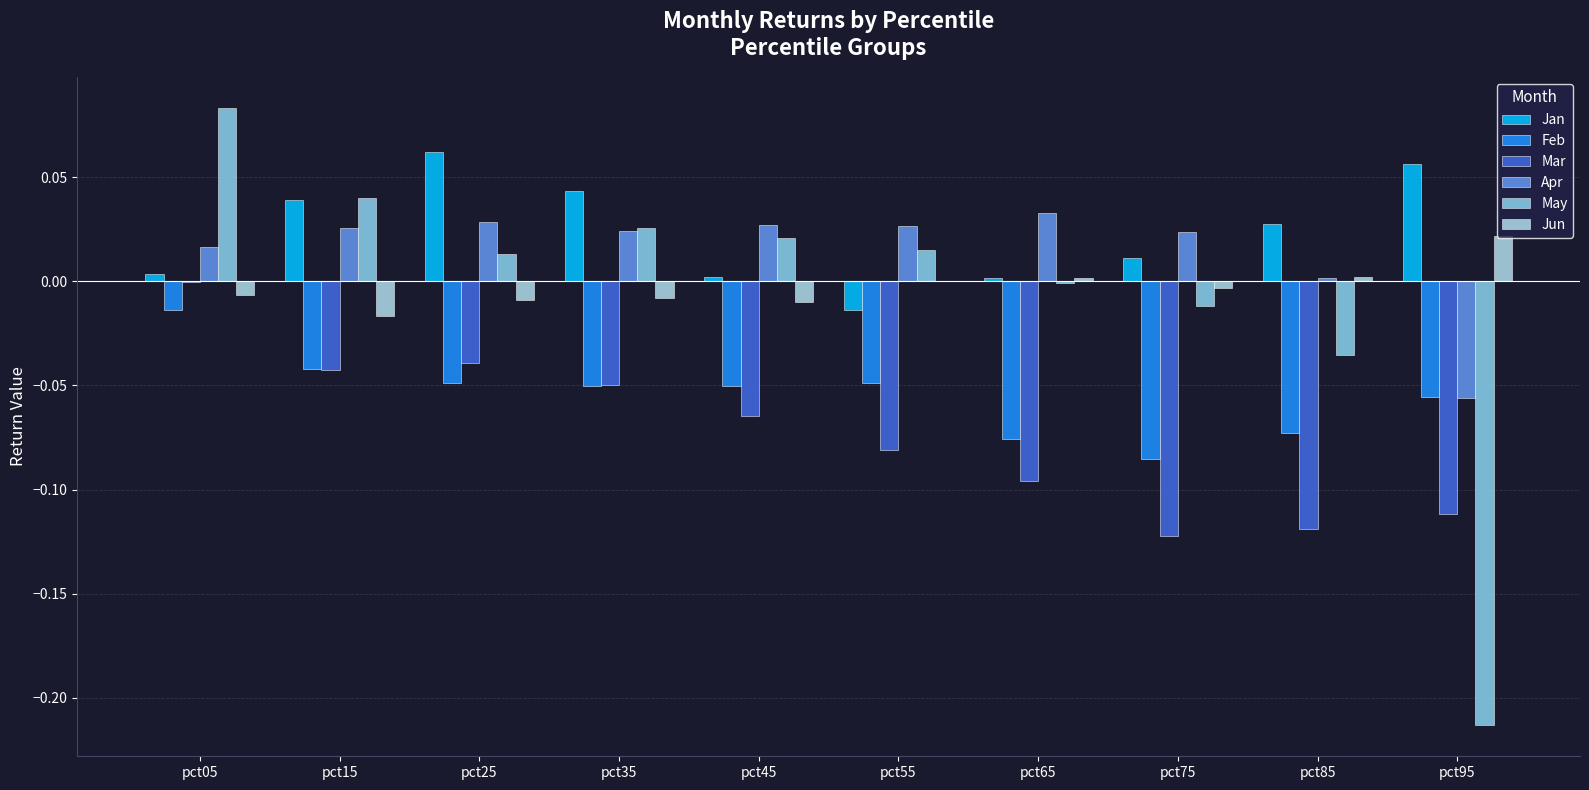

Reading left to right, what are all the values shown in this chart?

Jan: 0.0	0.0	0.1	0.0	0.0	-0.0	0.0	0.0	0.0	0.1
Feb: -0.0	-0.0	-0.0	-0.1	-0.1	-0.0	-0.1	-0.1	-0.1	-0.1
Mar: -0.0	-0.0	-0.0	-0.0	-0.1	-0.1	-0.1	-0.1	-0.1	-0.1
Apr: 0.0	0.0	0.0	0.0	0.0	0.0	0.0	0.0	0.0	-0.1
May: 0.1	0.0	0.0	0.0	0.0	0.0	-0.0	-0.0	-0.0	-0.2
Jun: -0.0	-0.0	-0.0	-0.0	-0.0	-0.0	0.0	-0.0	0.0	0.0